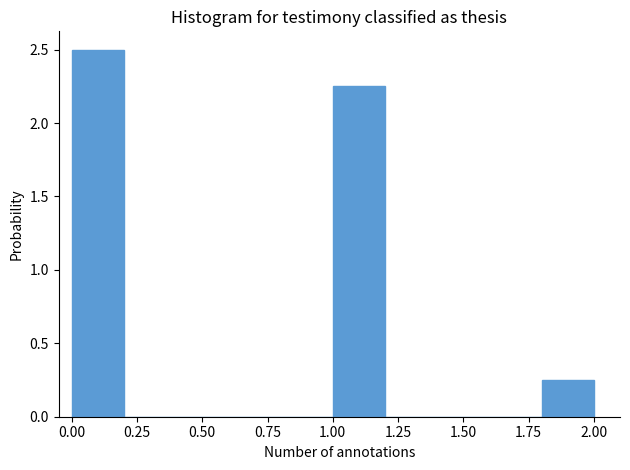

What is the height of the bar covering 1.8 to 2.0 on the x-axis? The values are not printed on the chart, so give them approximately, as read against the axis.

0.25